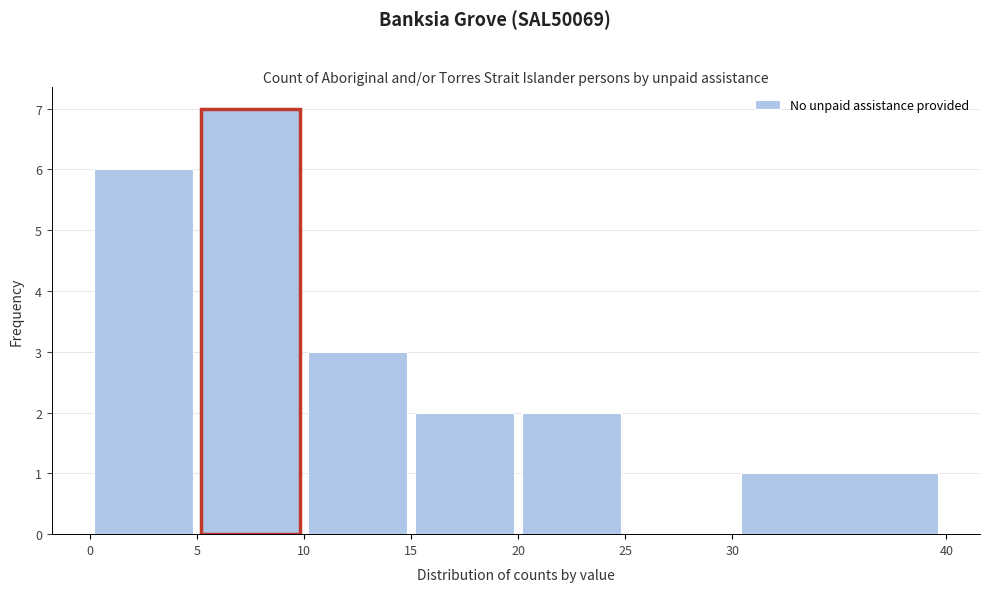

Reading left to right, list every bar in this chart as the range it spans on the x-axis followed by its height. The values are not printed on the chart, so give them approximately, as read against the axis.

0 to 5: 6
5 to 10: 7
10 to 15: 3
15 to 20: 2
20 to 25: 2
25 to 30: 0
30 to 40: 1